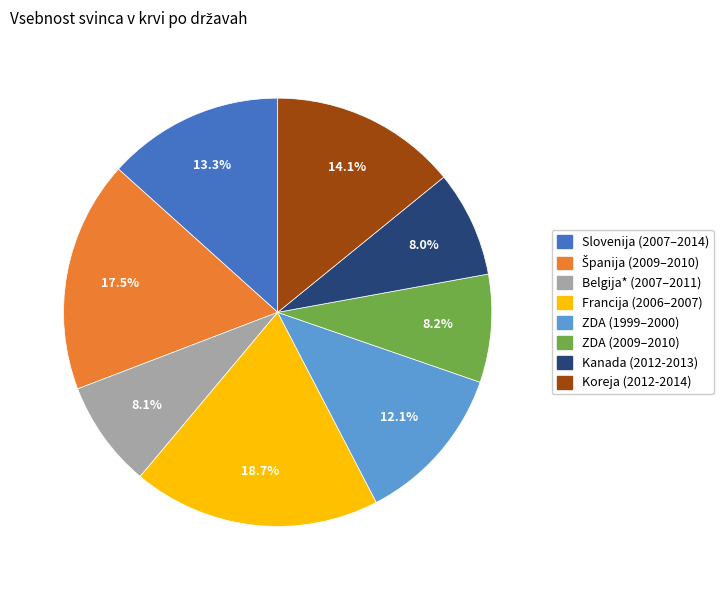

To the nearest percent, what is the combined percentage of Belgija* (2007–2011) and Slovenija (2007–2014)?

21%